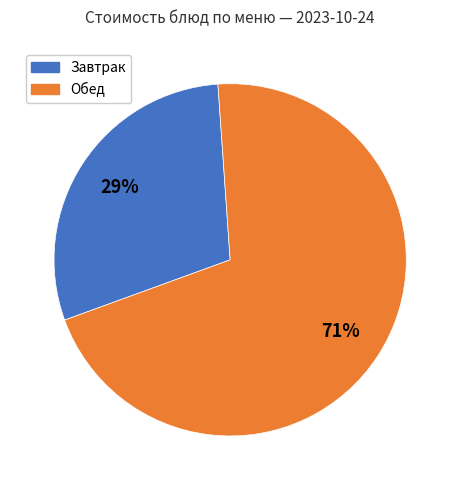

To the nearest percent, what is the average slice percentage?

50%